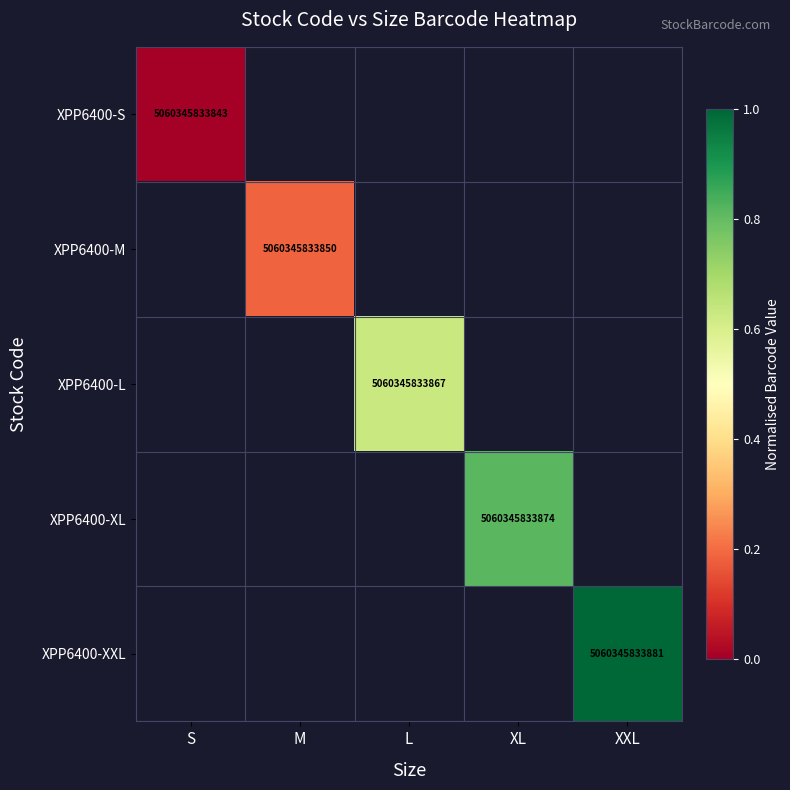

The value of XPP6400-S at S is 5060345833843. True or false?

True